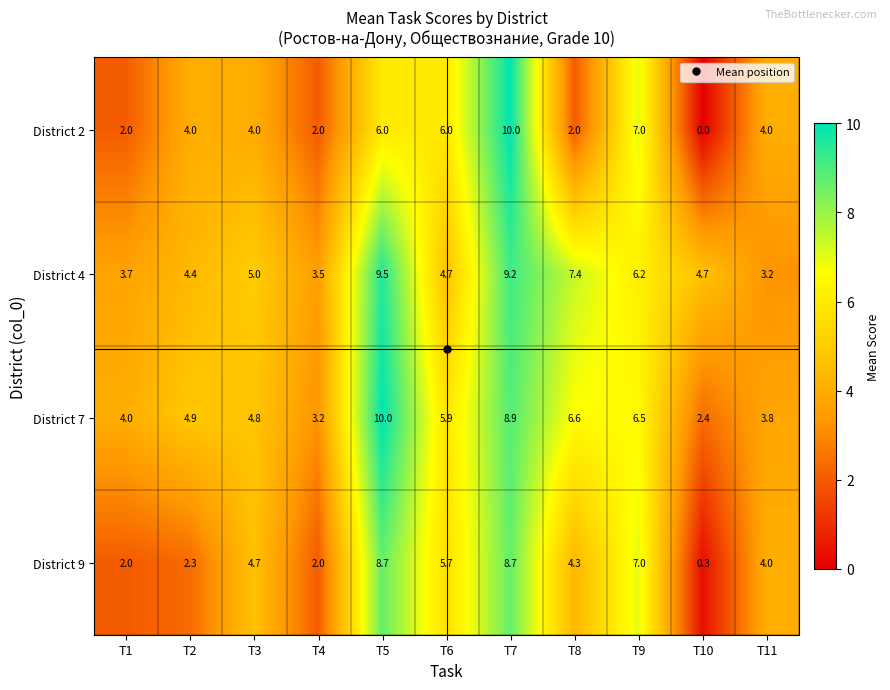

Between T3 and T6, which series saw the biggest shift?

District 2